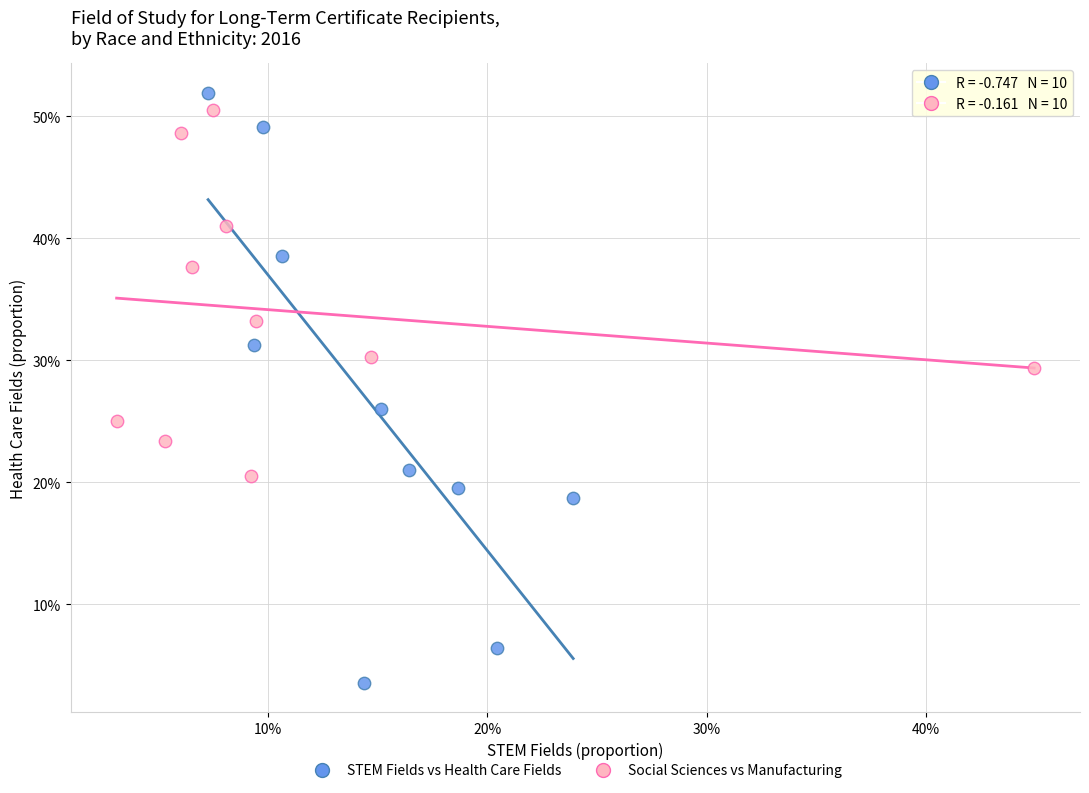

Which series contains the lowest Y value?

STEM Fields vs Health Care Fields